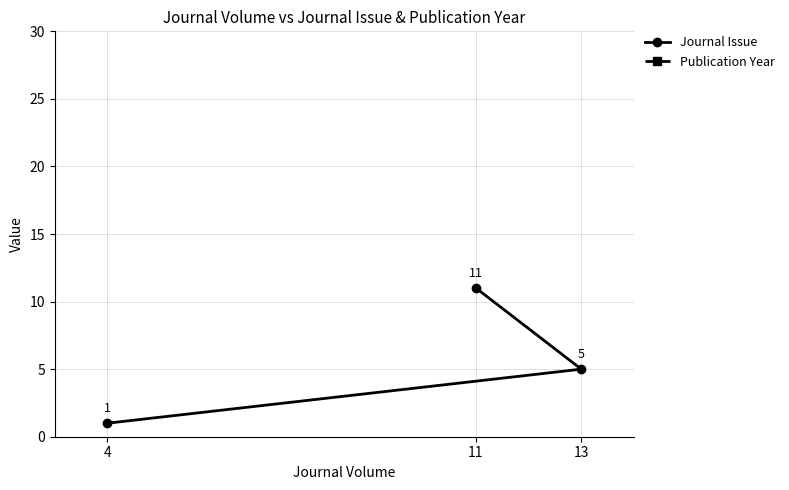

What is the value of the Journal Issue point at the 1st from the left?

1